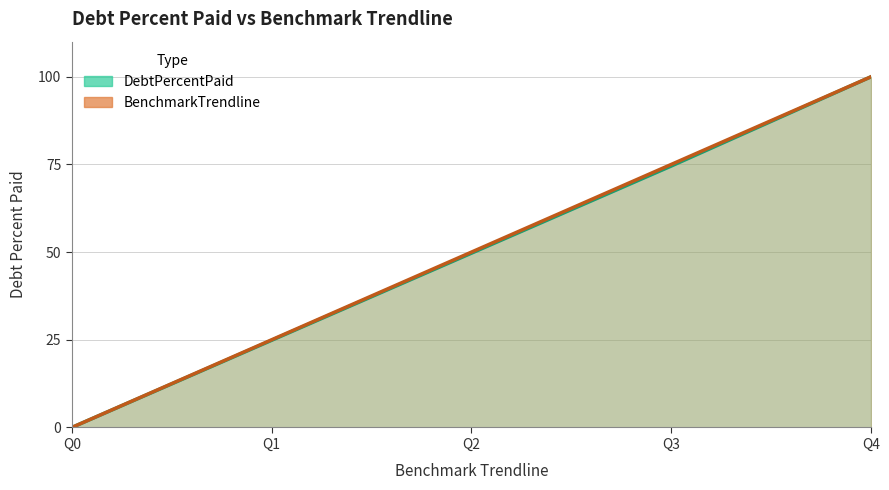

Reading left to right, list all the values displayed in this chart.

DebtPercentPaid: Q0=0.0	Q1=24.9	Q2=49.7	Q3=74.5	Q4=100.0
BenchmarkTrendline: Q0=0.0	Q1=25.0	Q2=50.0	Q3=75.0	Q4=100.0